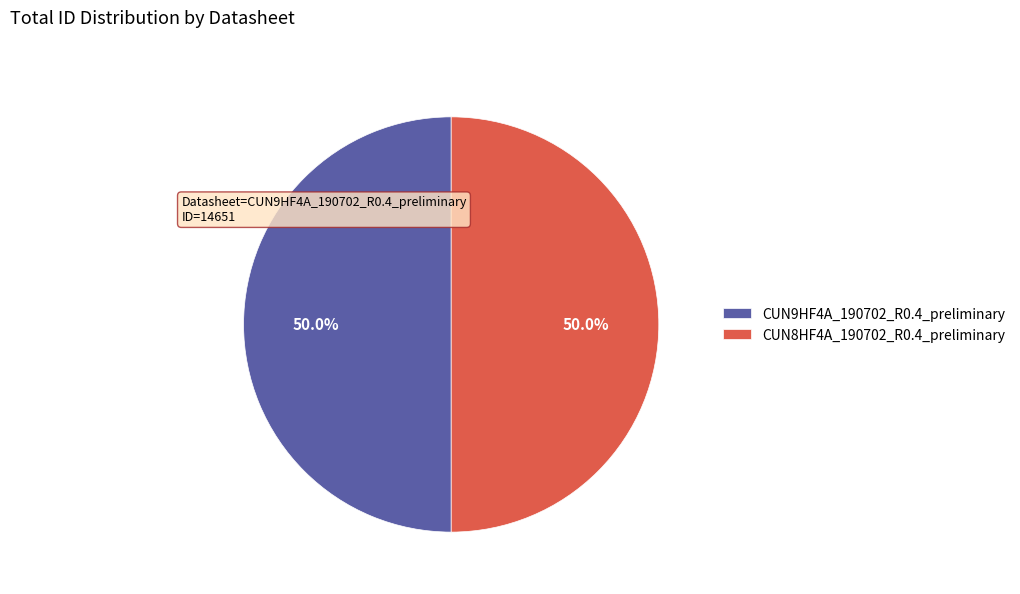

Is it true that CUN8HF4A_190702_R0.4_preliminary is 56% of the pie?

False